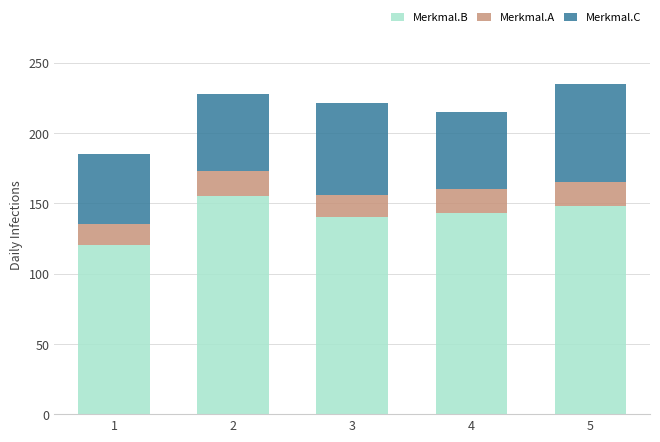

What is the total value across all series at 4?

215